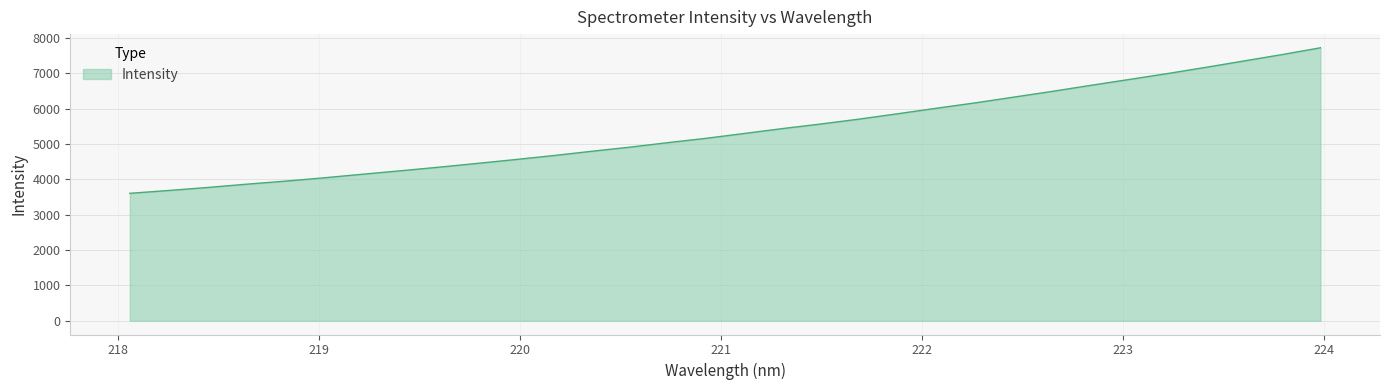

How many lines are shown in the chart?

1